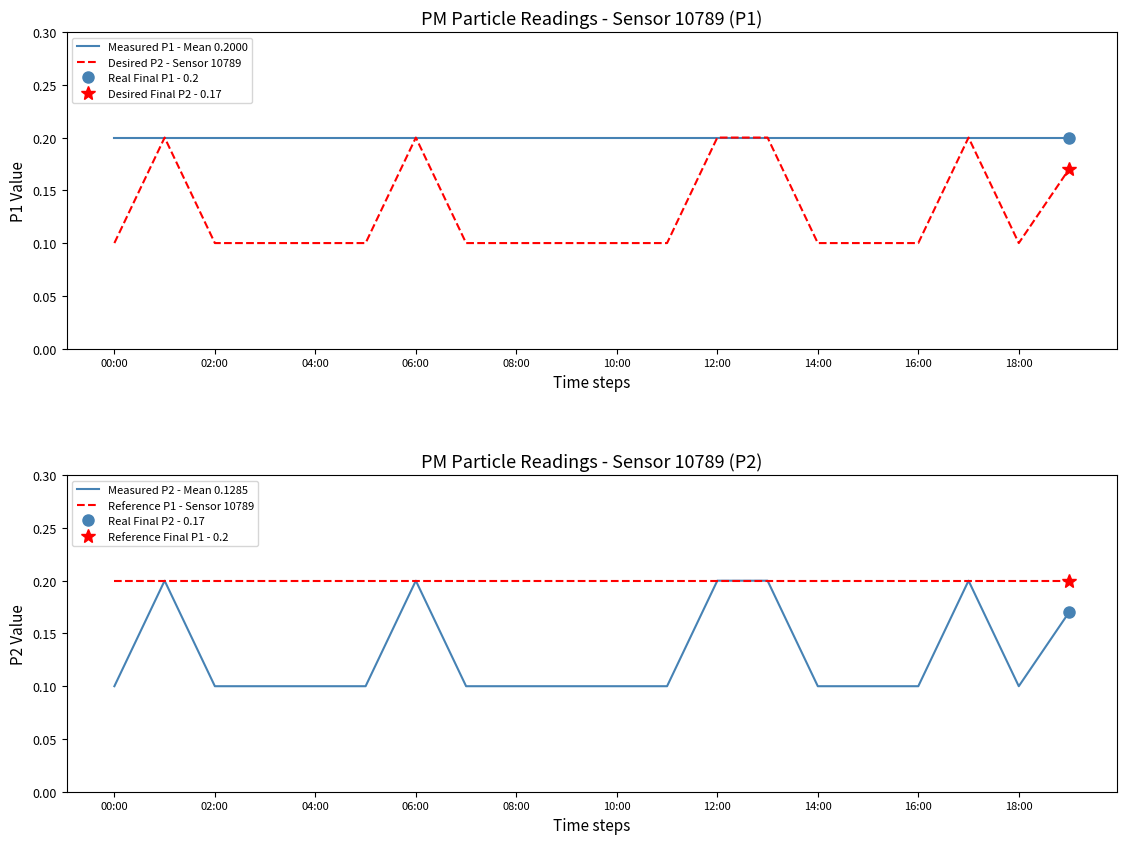

The value of Measured P1 - Mean 0.2000 at 10:00 is 0.2. True or false?

True